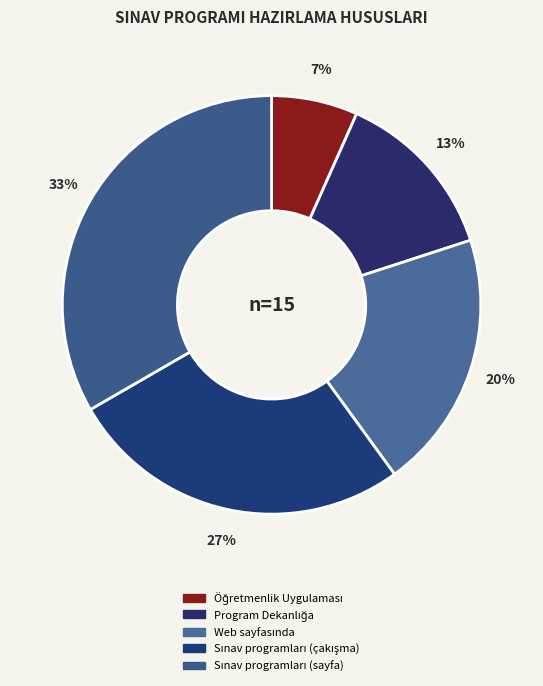

How many slices are in this pie chart?

5